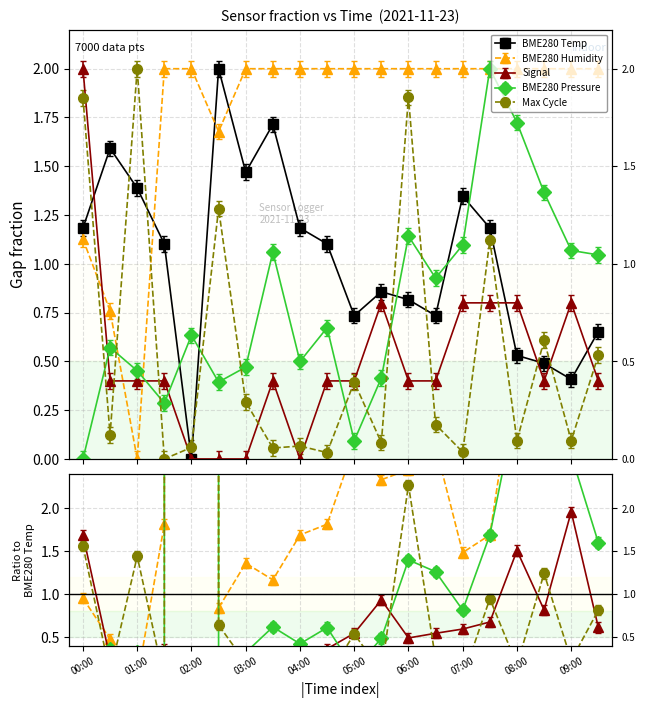

How many interior local valleys does the BME280_humidity series have?

2